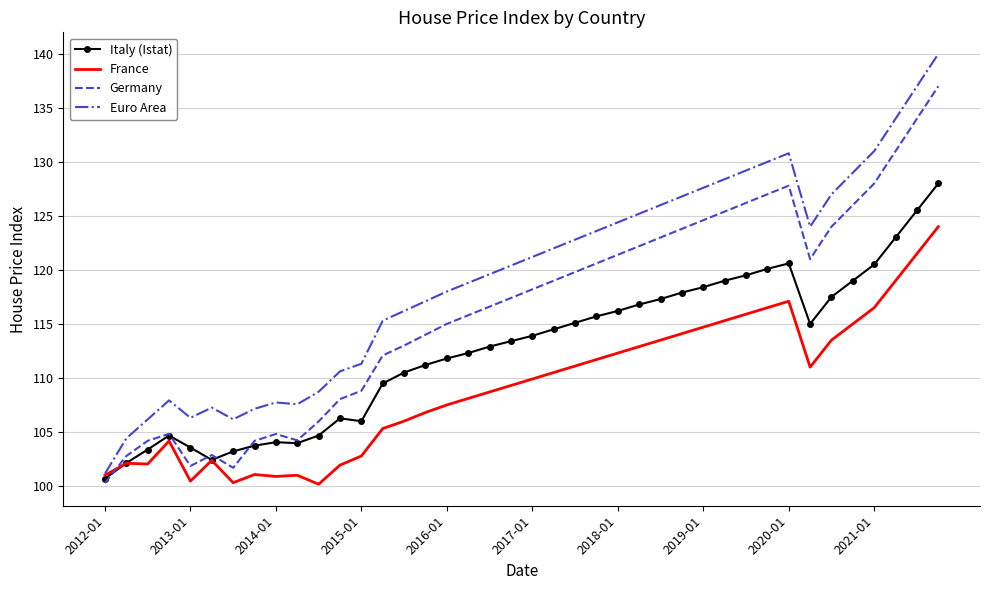

What is the minimum value shown in the chart?

100.2